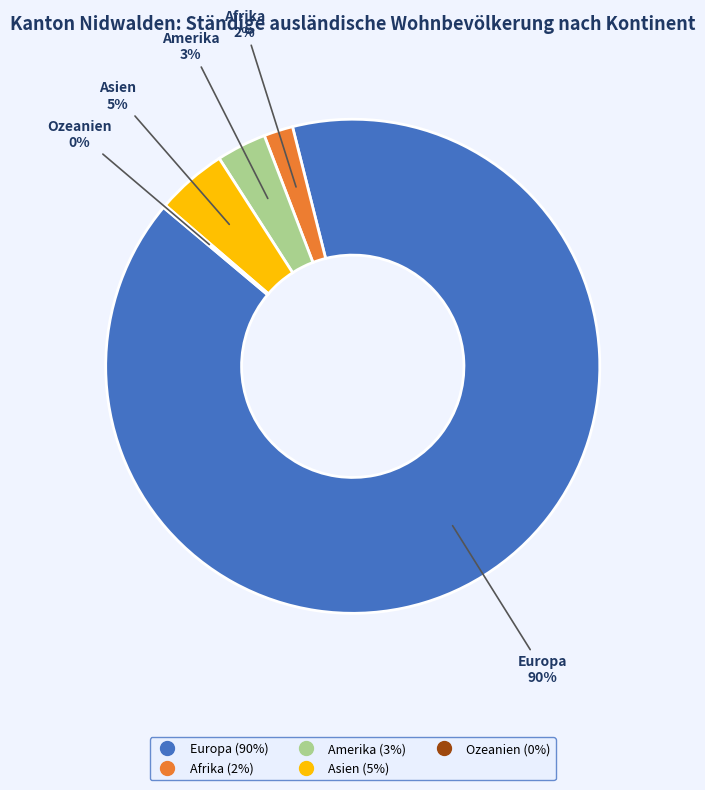

Between Asien and Afrika, which is larger?

Asien